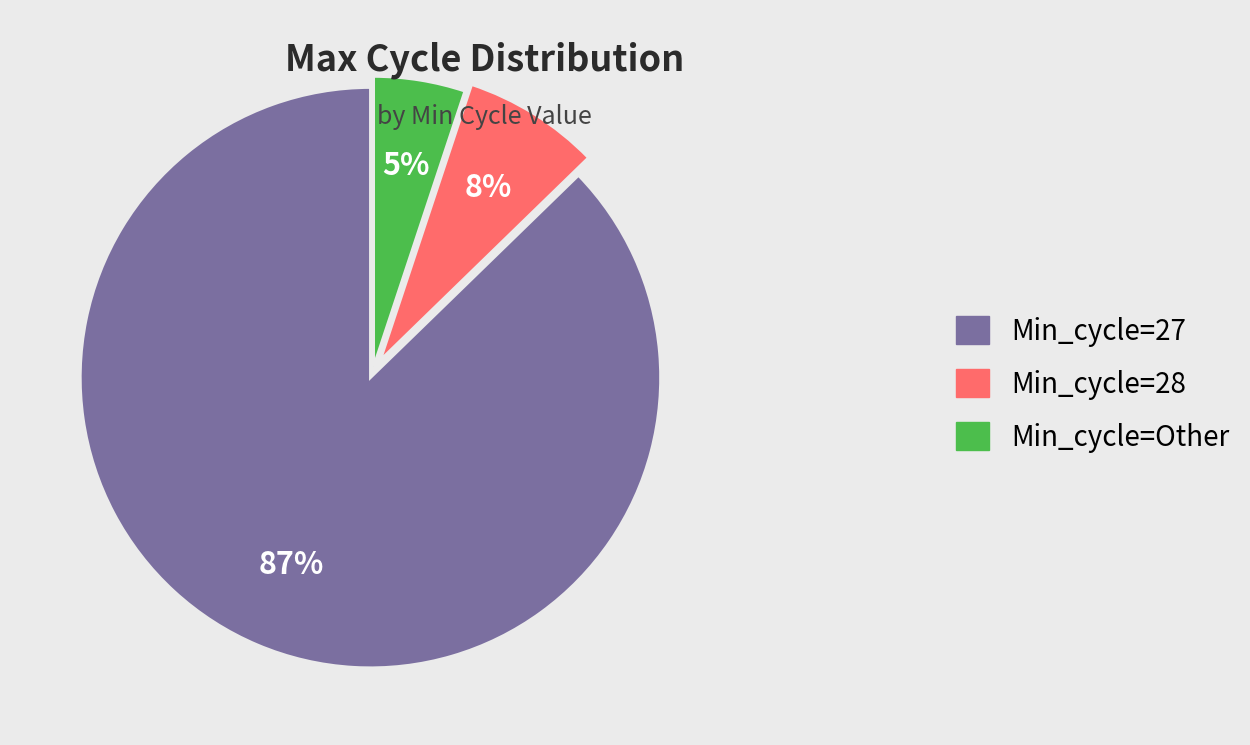

What is the smallest slice in the pie chart?

Min_cycle=Other